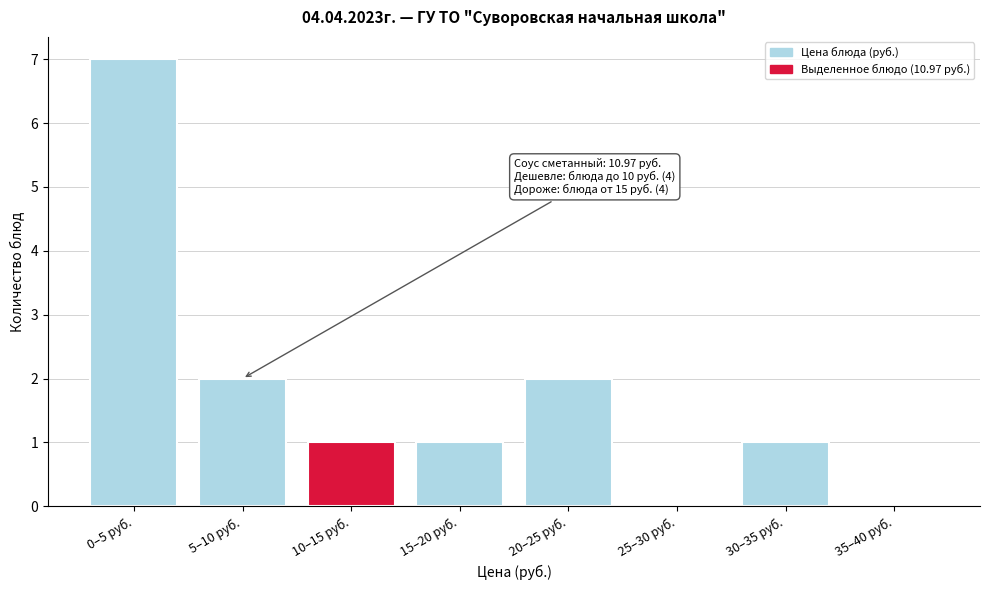

Reading left to right, list all the values displayed in this chart.

0–5 руб.=7	5–10 руб.=2	10–15 руб.=1	15–20 руб.=1	20–25 руб.=2	25–30 руб.=0	30–35 руб.=1	35–40 руб.=0